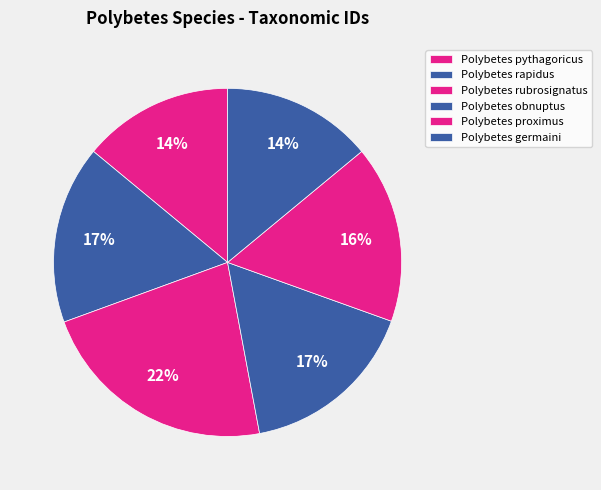

Which slice is the largest?

Polybetes rubrosignatus